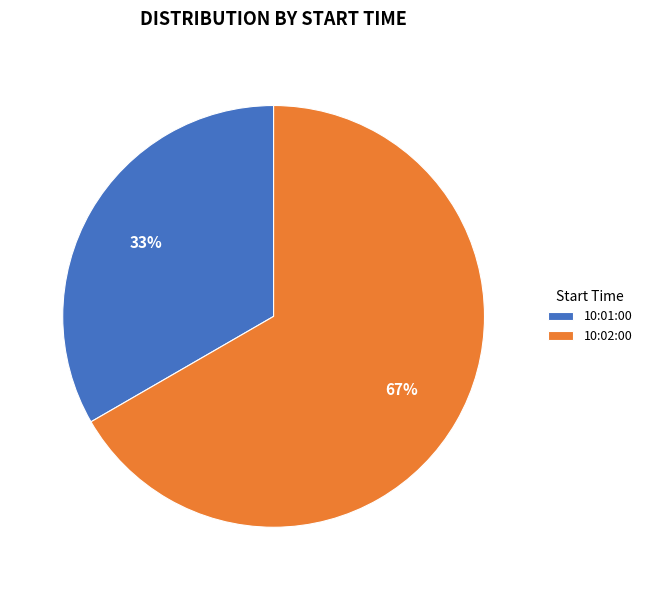

How many slices are in this pie chart?

2